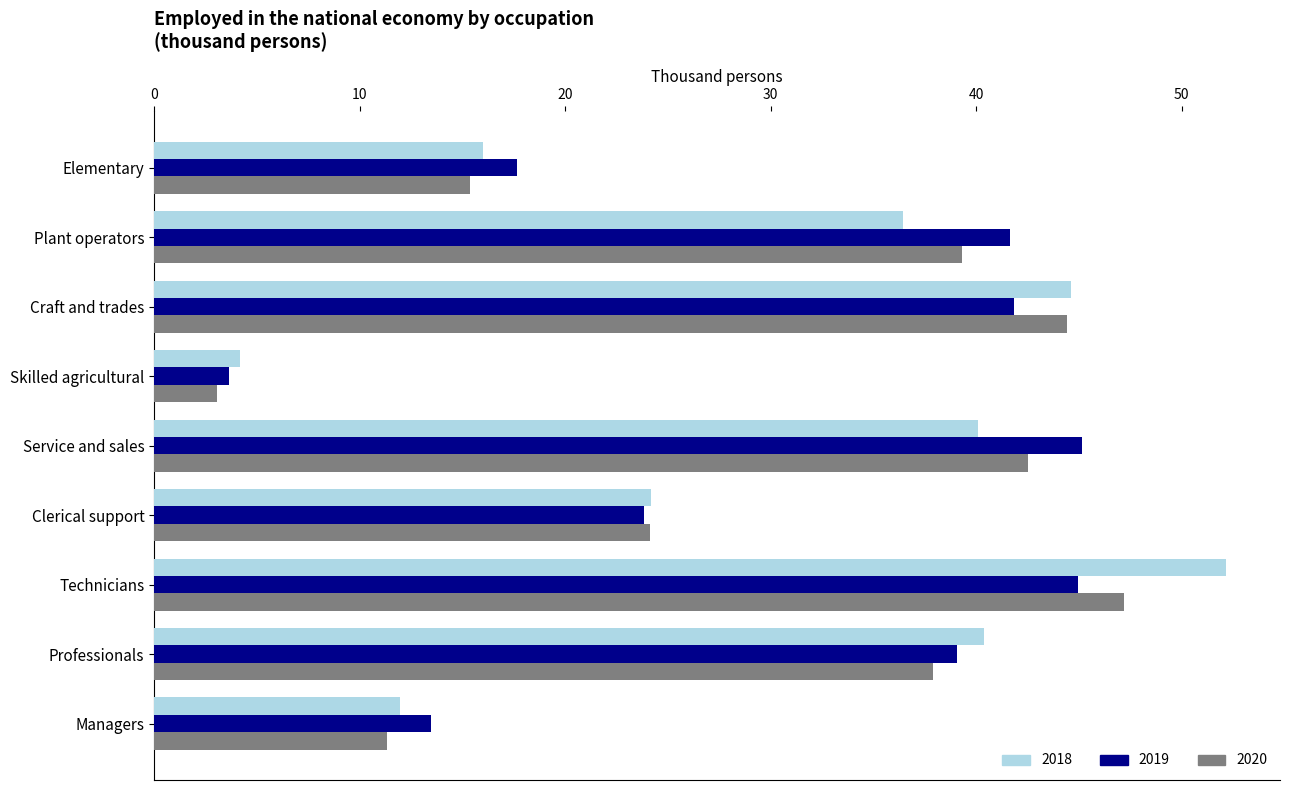

Is it true that 2018 equals 11.9 at Managers?

True